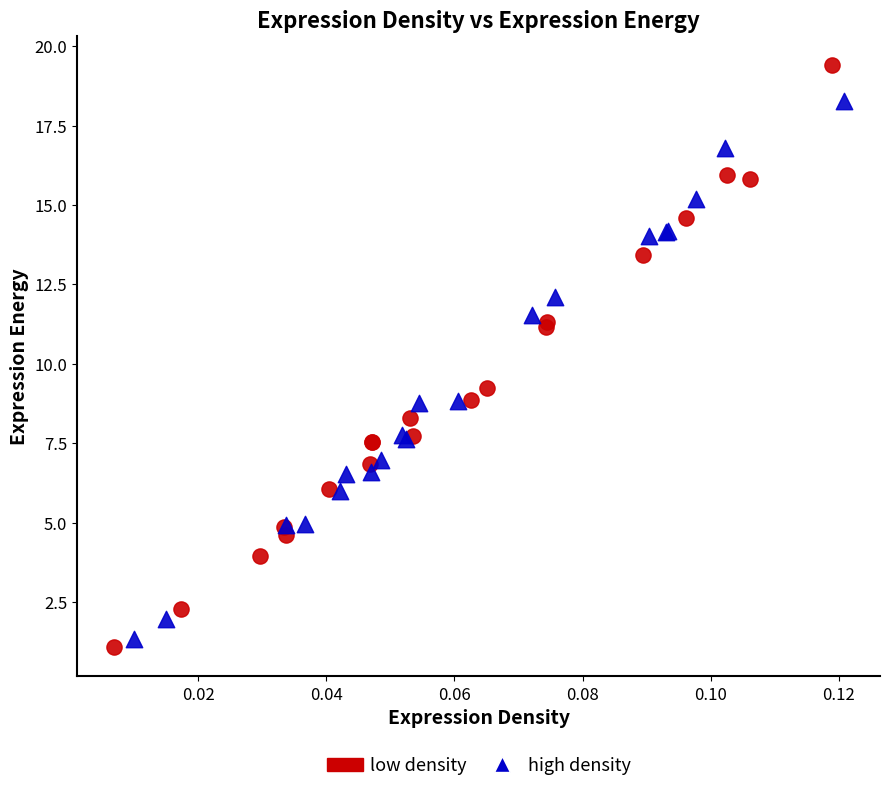

What are all the series names shown in the legend?

low density, high density